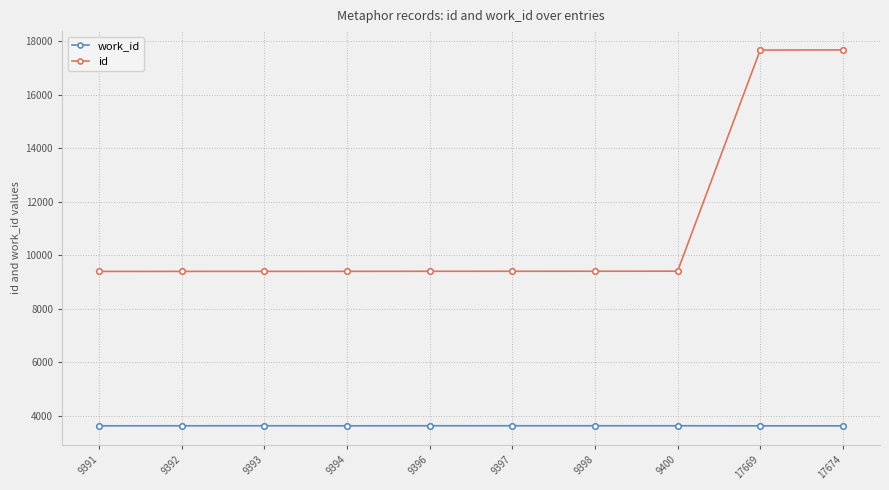

Rank the series by their maximum value, from lowest to highest.

work_id, id